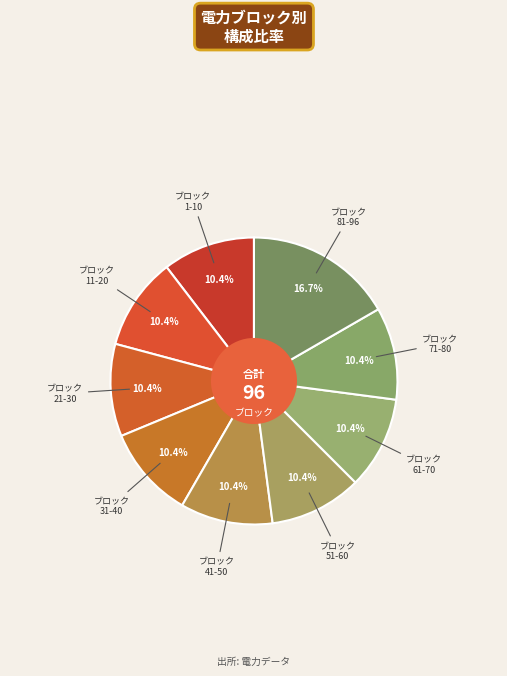

To the nearest percent, what is the difference between the largest and smallest slice percentages?

6%